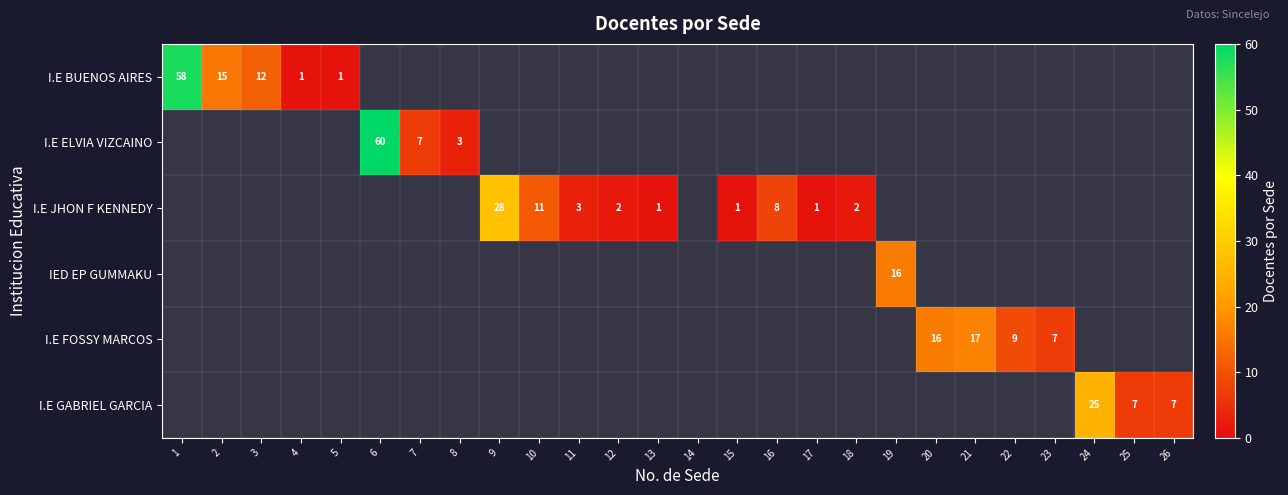

The value of I.E JHON F KENNEDY at 11 is 3. True or false?

True